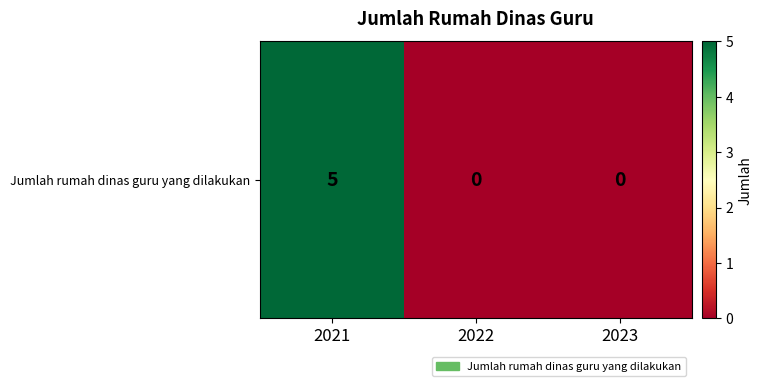

What is the average value?

2